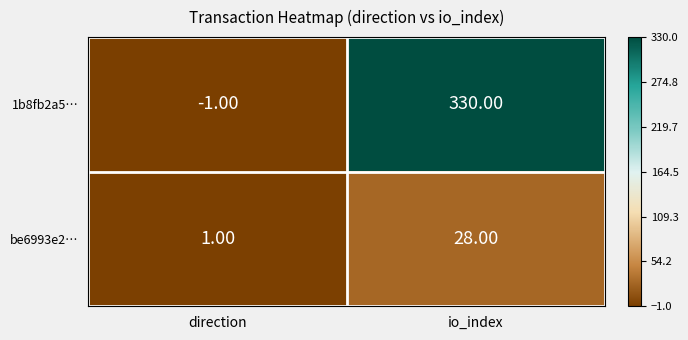

Rank the series at direction from lowest to highest value.

1b8fb2a5…, be6993e2…